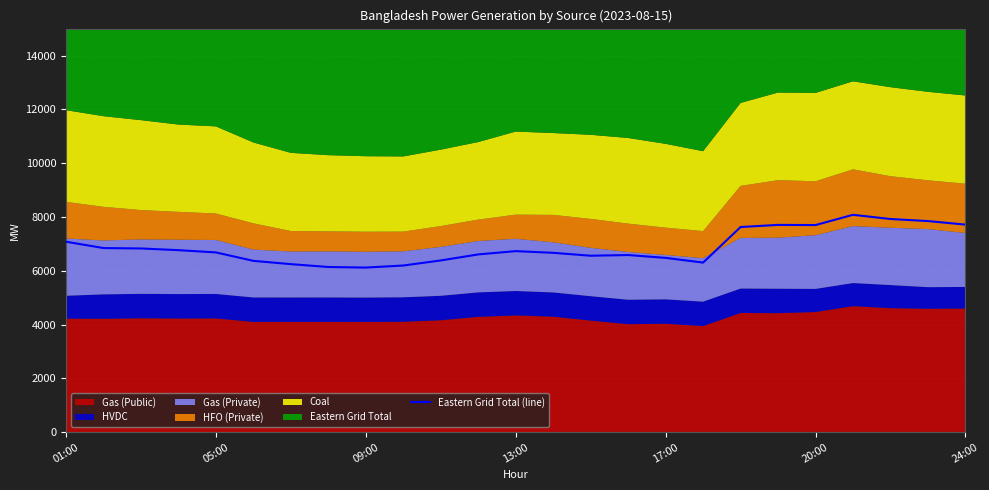

At which label does the data first exceed 6680?

01:00